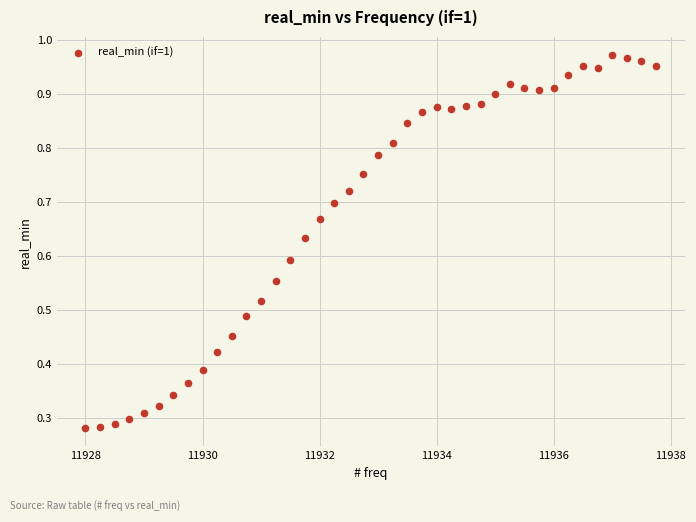

What is the range of X values (max minus min)?

9.8